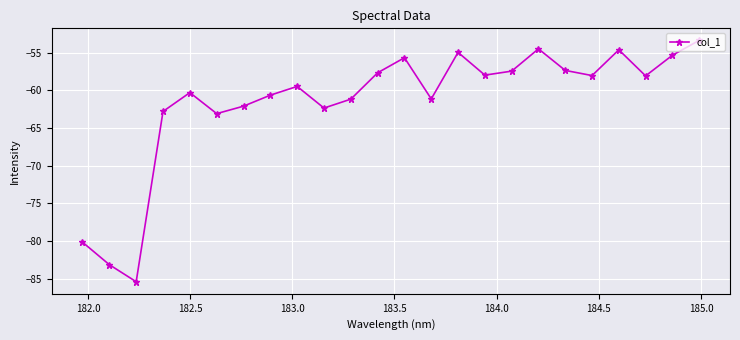

True or false: there are more than 0 points higher than both neighbors.

True